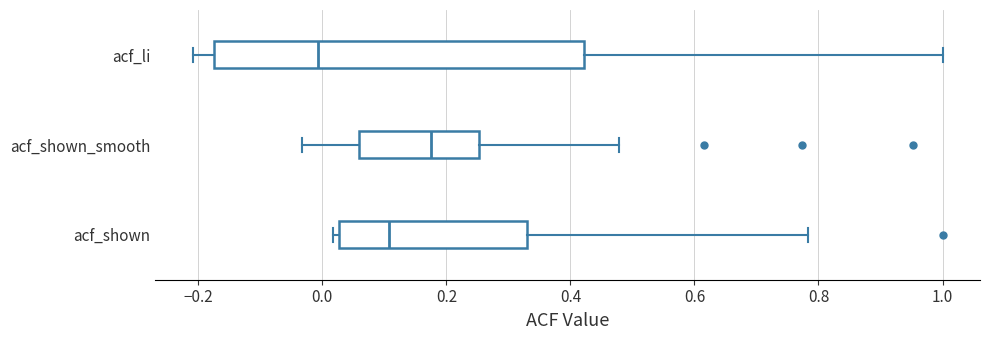

Reading bottom to top, read every box against the x-axis: the position of its median line, the range the box covers, and the ends of its whiskers. The values are not printed on the chart, so give them approximately, as read against the axis.

acf_shown: median 0.10, box 0.02 to 0.34, whiskers 0.02 (just left of the box's left edge) to 0.78
acf_shown_smooth: median 0.18, box 0.06 to 0.26, whiskers -0.04 to 0.48
acf_li: median 0.00, box -0.18 to 0.42, whiskers -0.20 to 1.00